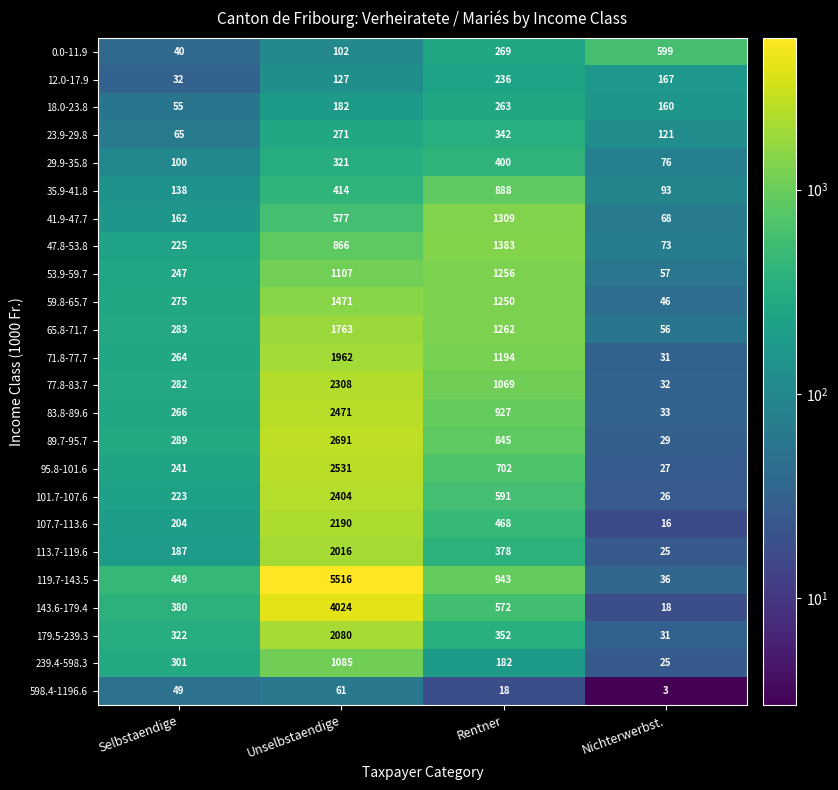

Which label corresponds to the smallest value in the chart?

Nichterwerbst.